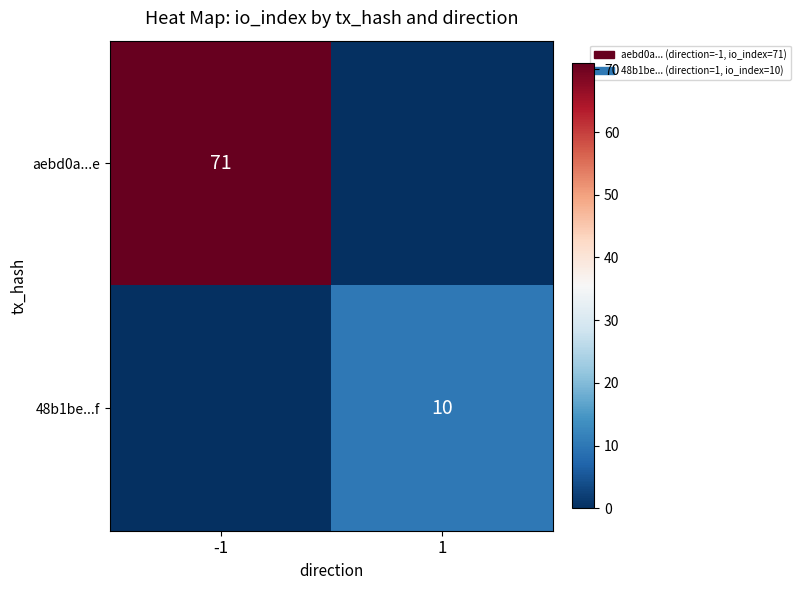

Is it true that aebd0a...e equals 106 at -1?

False